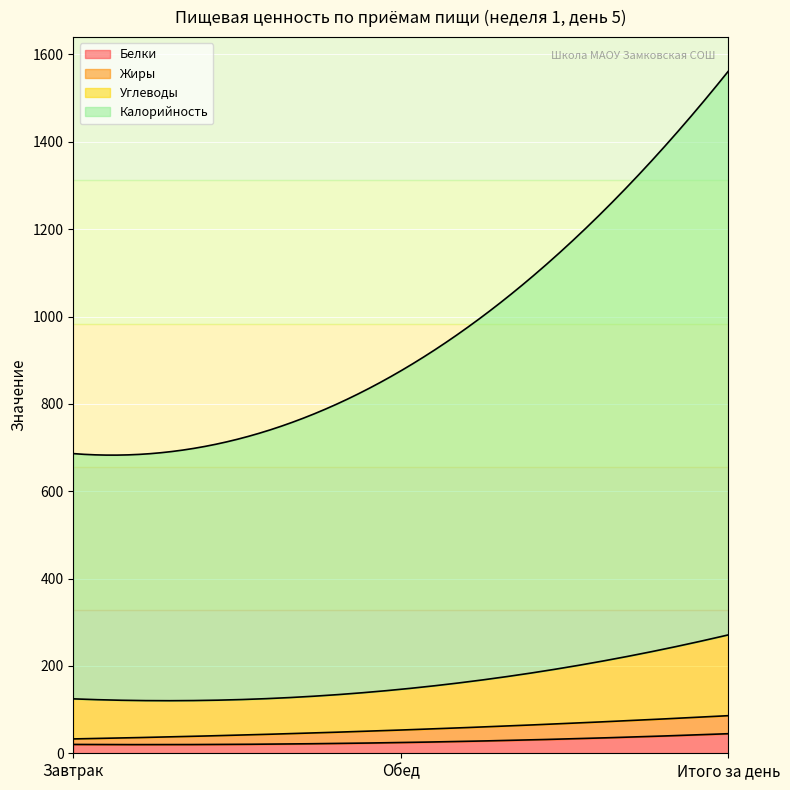

Is it true that Углеводы equals 22.4 at Завтрак?

False